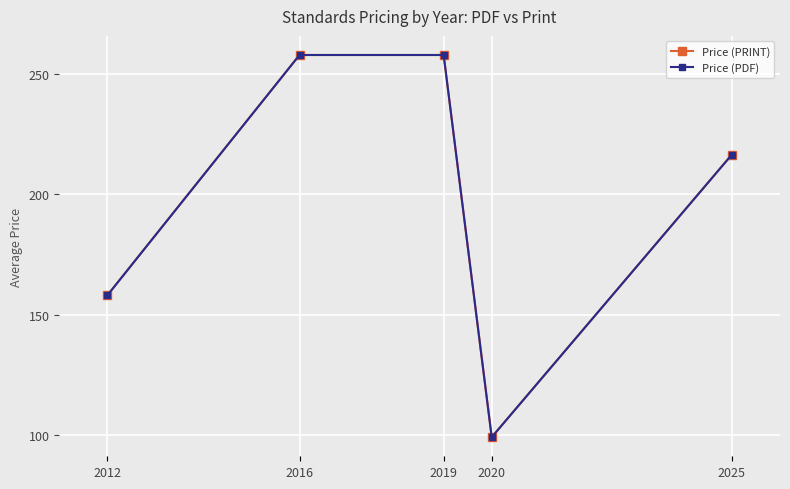

Between 2012 and 2019, which series saw the biggest shift?

Price (PRINT)